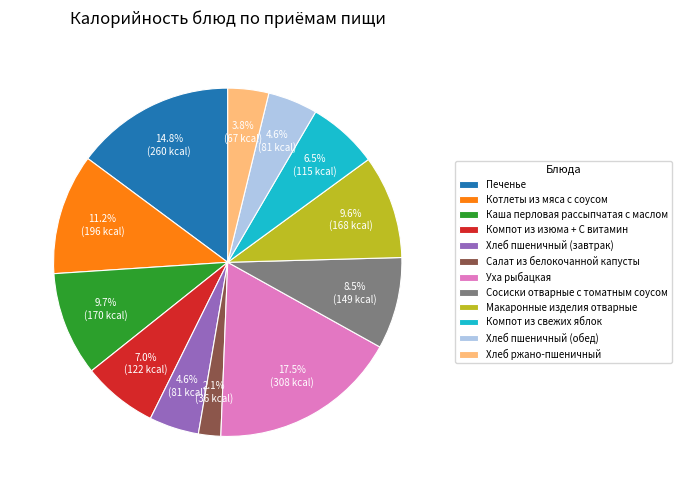

How many segments does this pie chart have?

12